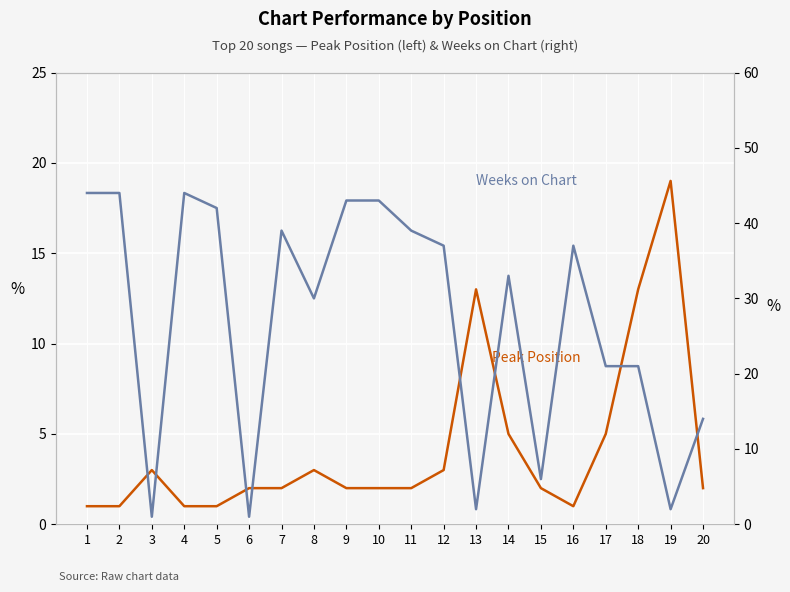

Between which two adjacent categories do Weeks on Chart and Peak Position first intersect?

2 and 3